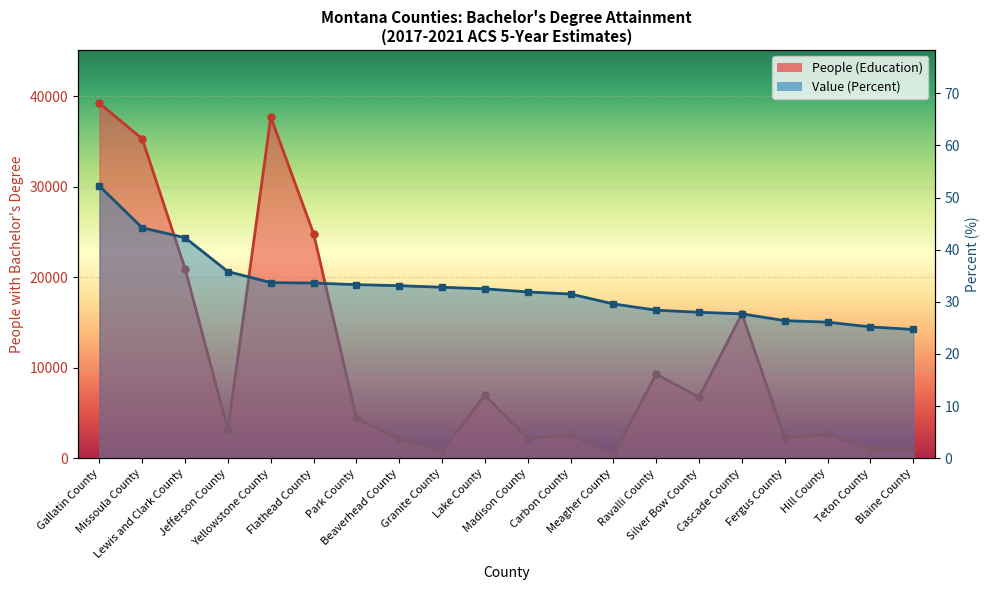

Is the value of Value (Percent) at Flathead County greater than the value of People (Education) at Carbon County?

No